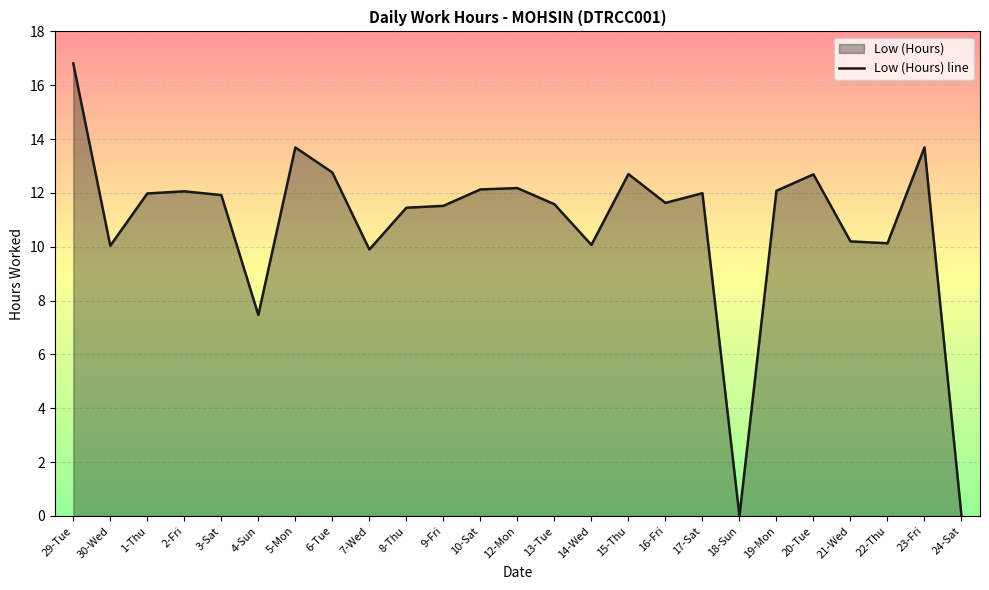

What is the ratio of the value at 5-Mon to the value at 19-Mon?

1.1